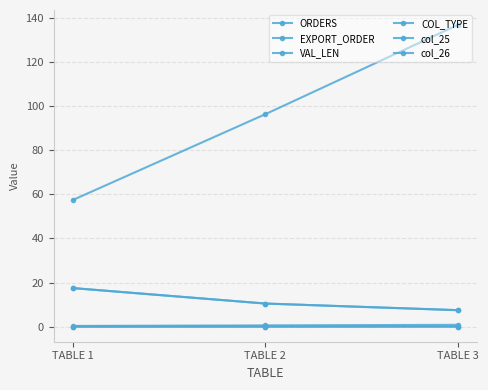

Is this an area chart (filled region under the line)?

No